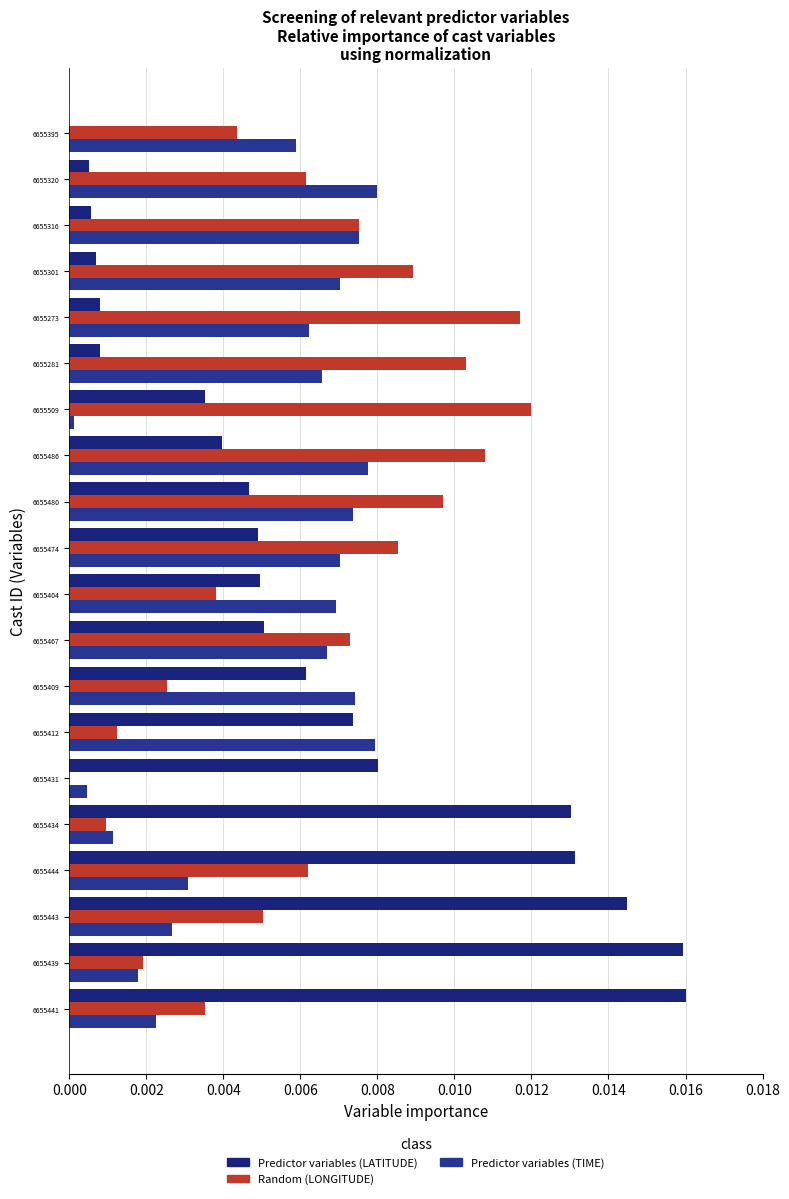

How many series are shown in this chart?

3